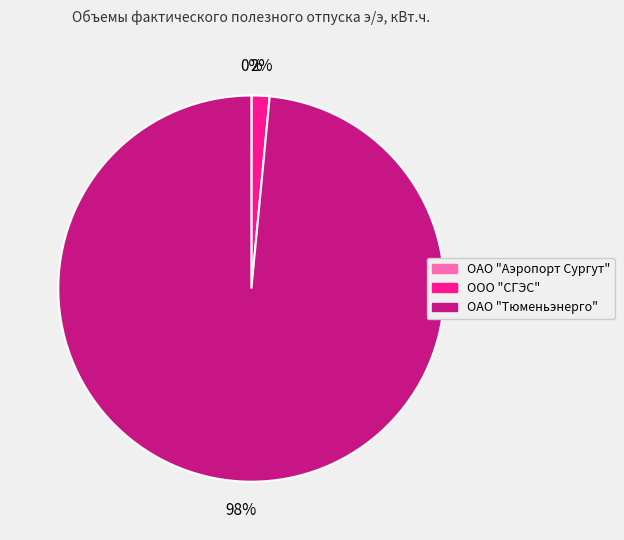

Combined, do ООО "СГЭС" and ОАО "Тюменьэнерго" account for over 50%?

Yes